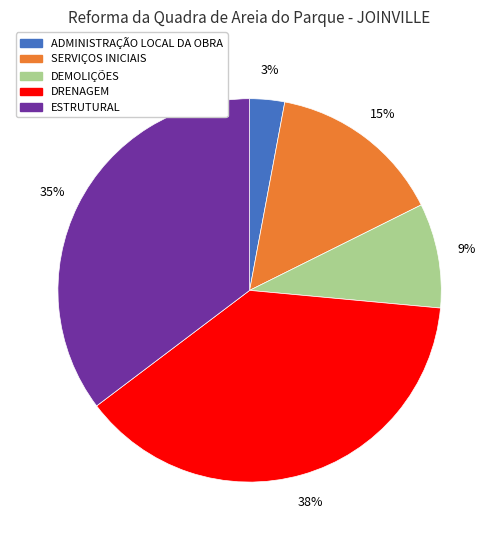

True or false: SERVIÇOS INICIAIS accounts for 15% of the total.

True